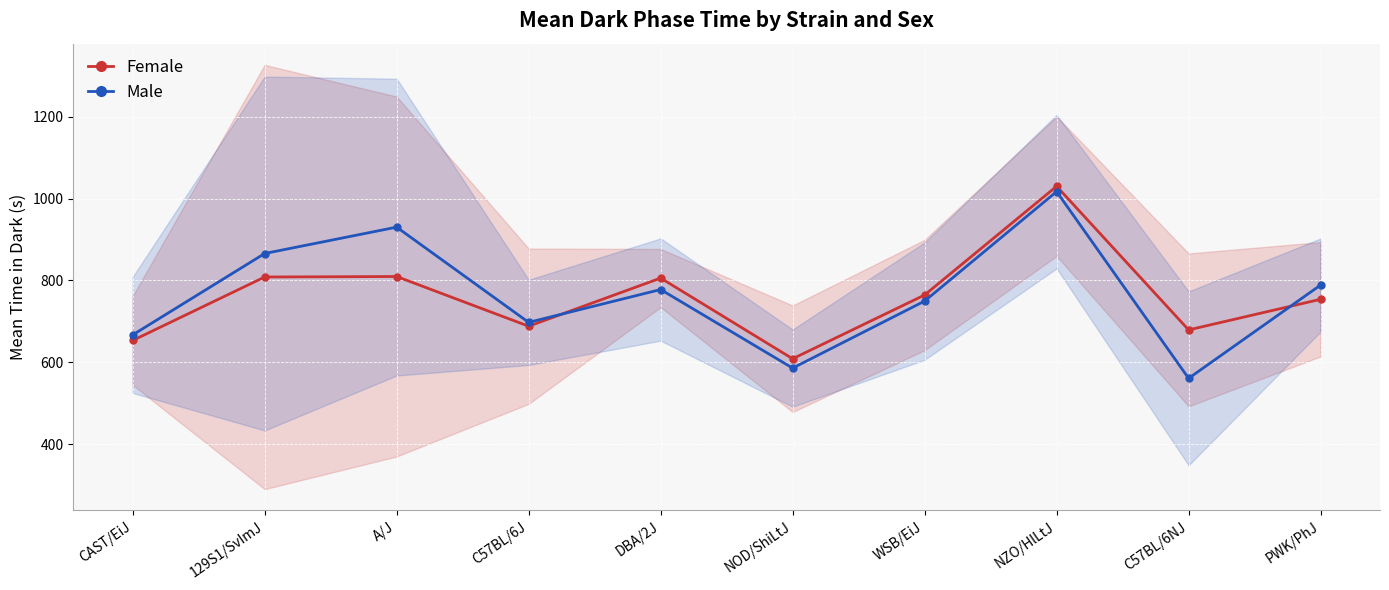

Which series has the widest spread of values?

Male